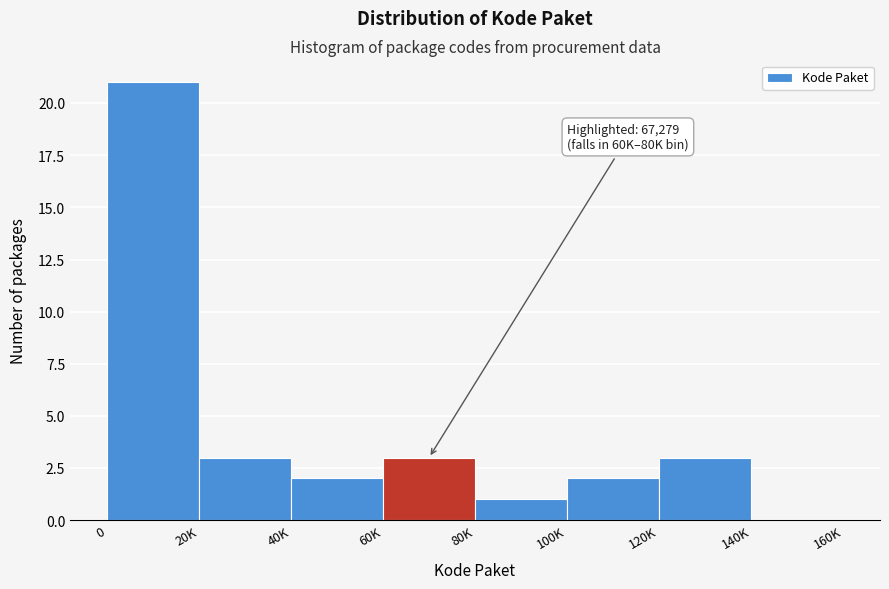

Reading left to right, what are all the values shown in this chart?

0=21	20K=3	40K=2	60K=3	80K=1	100K=2	120K=3	140K=0